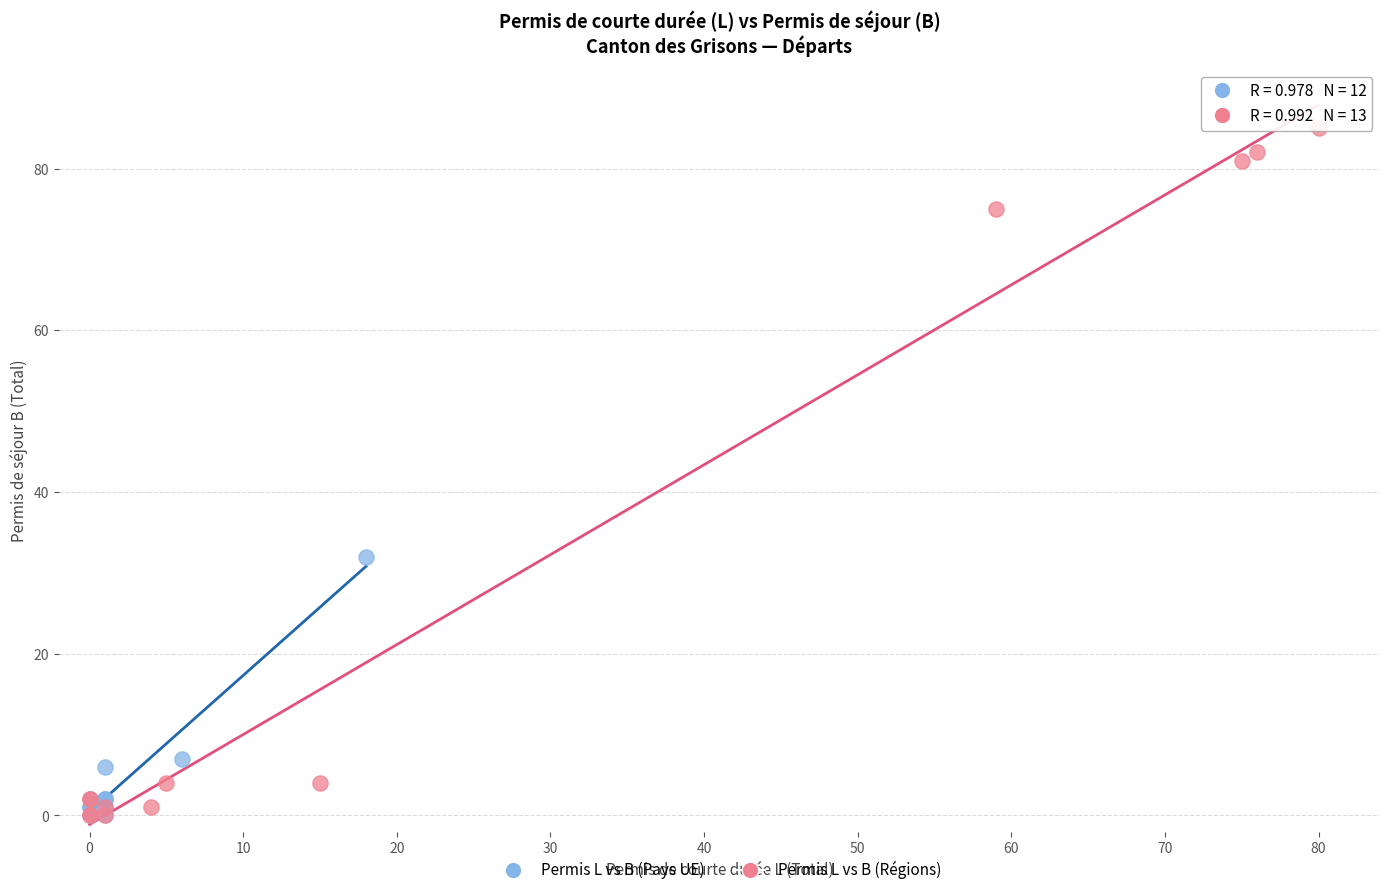

Which series has the largest Y range (max minus min)?

Permis L vs B (Régions)